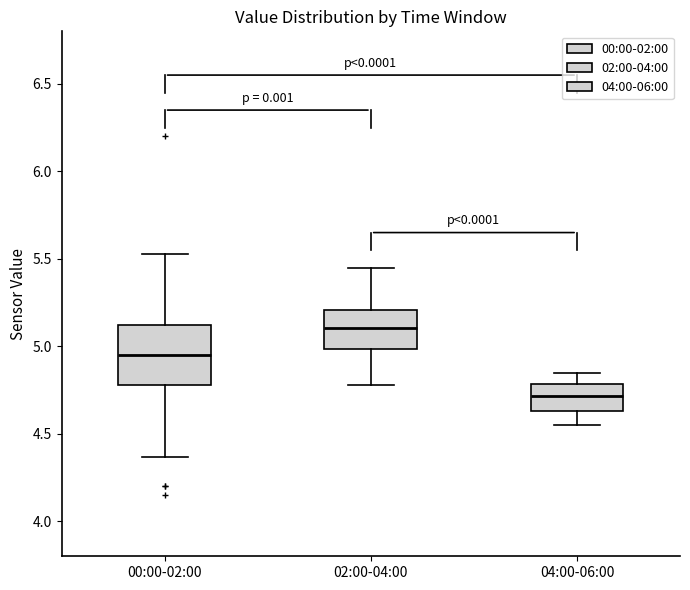

Reading left to right, transcribe this box plot: for each box, give where its median line is, the range the box spans, and where its two whiskers end, as read against the y-axis. The values are not printed on the chart, so give them approximately, as read against the axis.

00:00-02:00: median 4.95, box 4.80 to 5.10, whiskers 4.35 to 5.55
02:00-04:00: median 5.10, box 5.00 to 5.20, whiskers 4.80 to 5.45
04:00-06:00: median 4.70, box 4.65 to 4.80, whiskers 4.55 to 4.85